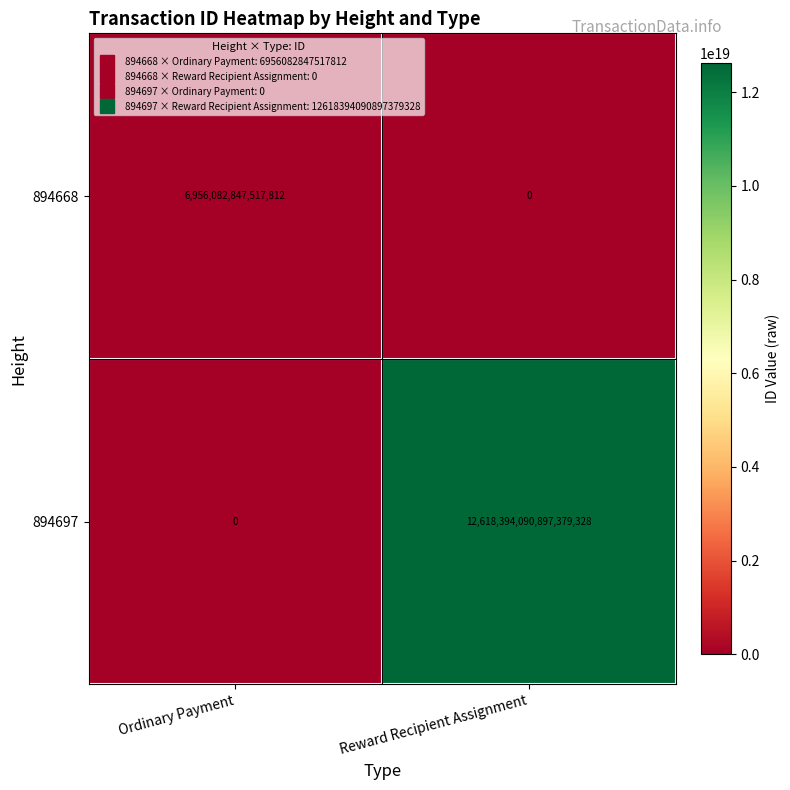

At which category is the sum across all series the highest?

Reward Recipient Assignment